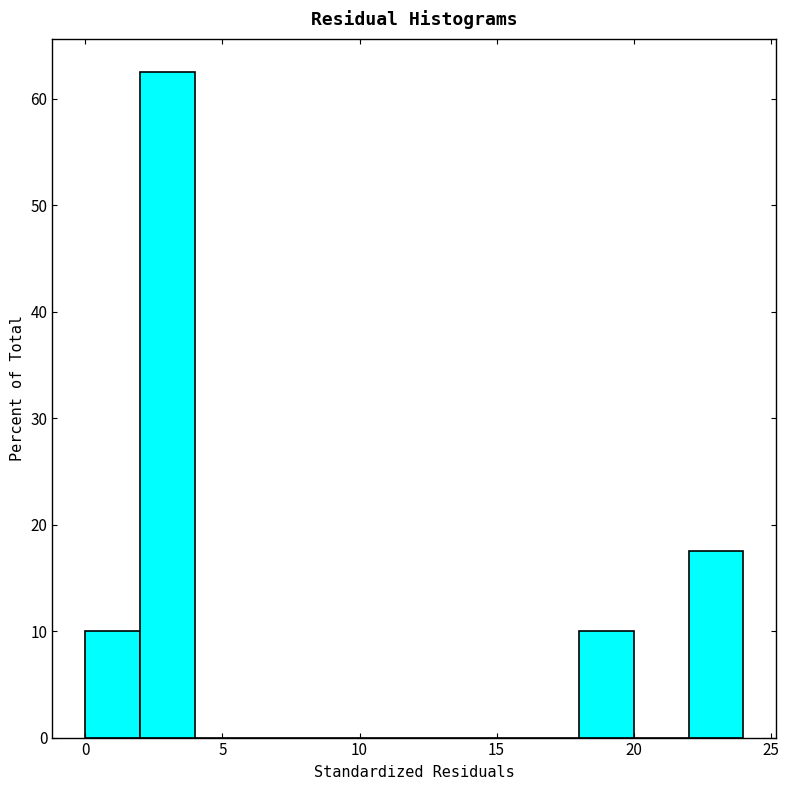

Reading left to right, list every bar in this chart as the range it spans on the x-axis followed by its height. The values are not printed on the chart, so give them approximately, as read against the axis.

0 to 2: 10
2 to 4: 63
4 to 6: 0
6 to 8: 0
8 to 10: 0
10 to 12: 0
12 to 14: 0
14 to 16: 0
16 to 18: 0
18 to 20: 10
20 to 22: 0
22 to 24: 18